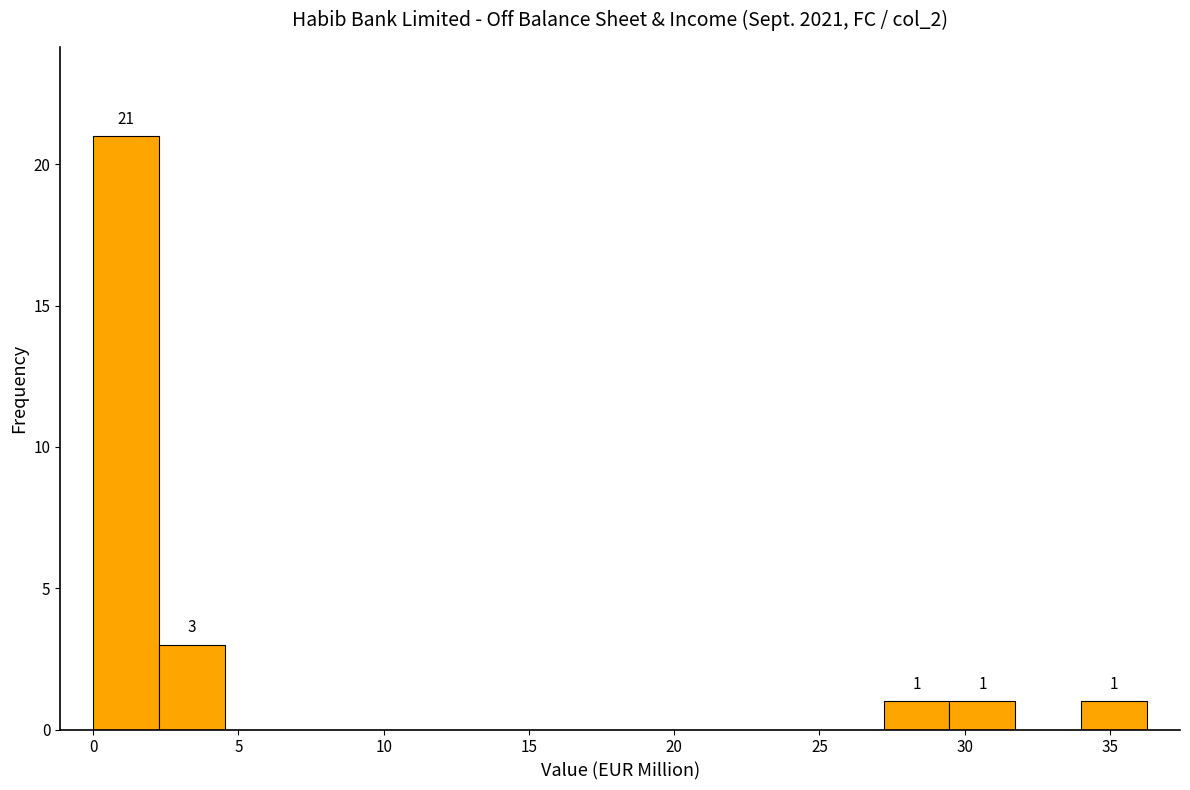

Over which range of the x-axis is the bar tallest?

0.0 to 2.5